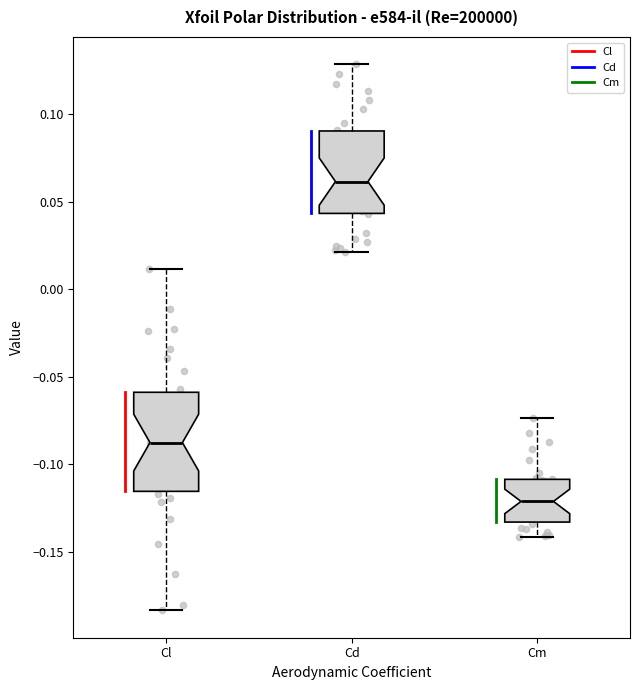

Which box's median line is the lowest?

Cm